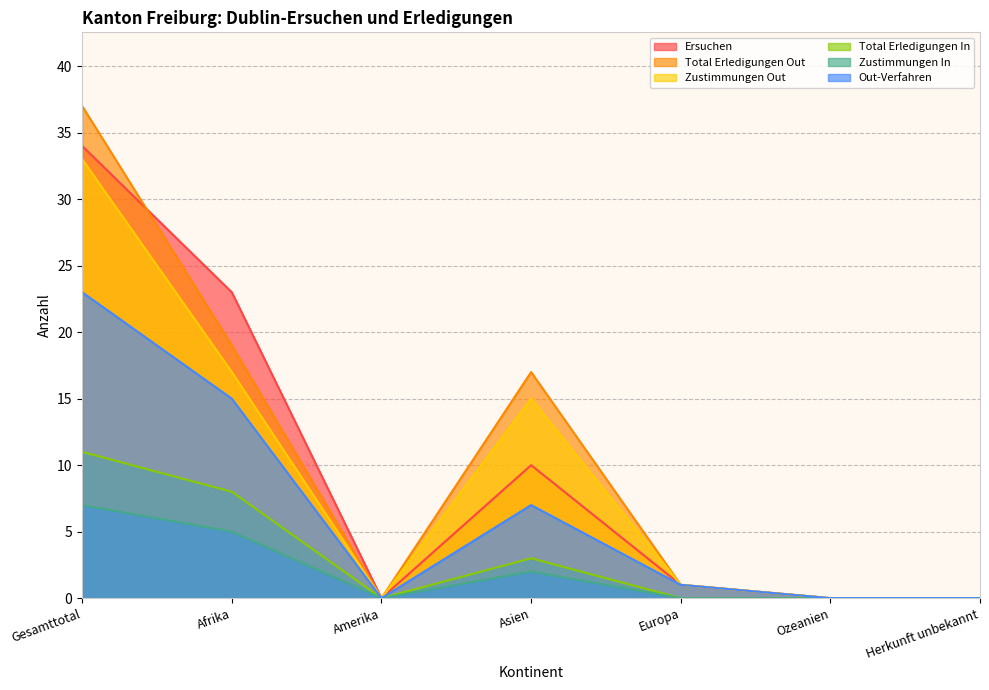

Reading left to right, what are all the values shown in this chart?

Ersuchen: Gesamttotal=34	Afrika=23	Amerika=0	Asien=10	Europa=1	Ozeanien=0	Herkunft unbekannt=0
Total Erledigungen Out: Gesamttotal=37	Afrika=19	Amerika=0	Asien=17	Europa=1	Ozeanien=0	Herkunft unbekannt=0
Zustimmungen Out: Gesamttotal=33	Afrika=17	Amerika=0	Asien=15	Europa=1	Ozeanien=0	Herkunft unbekannt=0
Total Erledigungen In: Gesamttotal=11	Afrika=8	Amerika=0	Asien=3	Europa=0	Ozeanien=0	Herkunft unbekannt=0
Zustimmungen In: Gesamttotal=7	Afrika=5	Amerika=0	Asien=2	Europa=0	Ozeanien=0	Herkunft unbekannt=0
Out-Verfahren: Gesamttotal=23	Afrika=15	Amerika=0	Asien=7	Europa=1	Ozeanien=0	Herkunft unbekannt=0